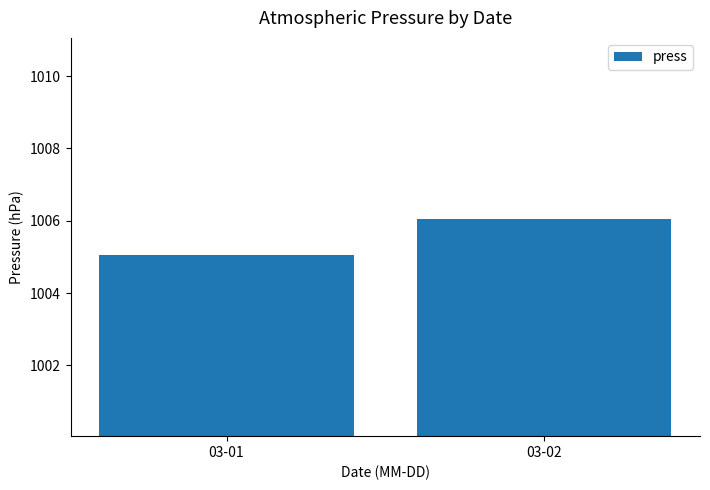

Where is the data nearest to the value 1005?

03-01